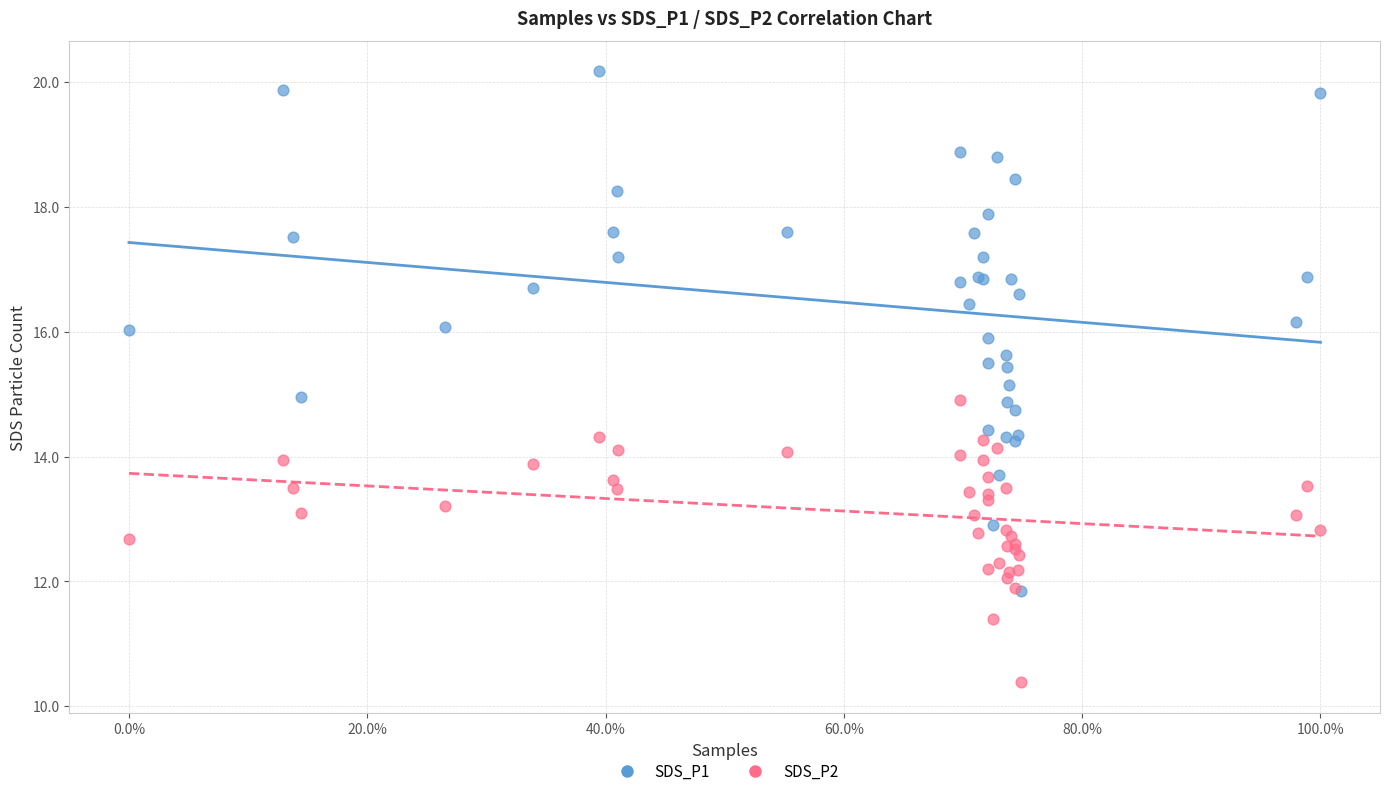

Which series reaches the minimum Y coordinate?

SDS_P2